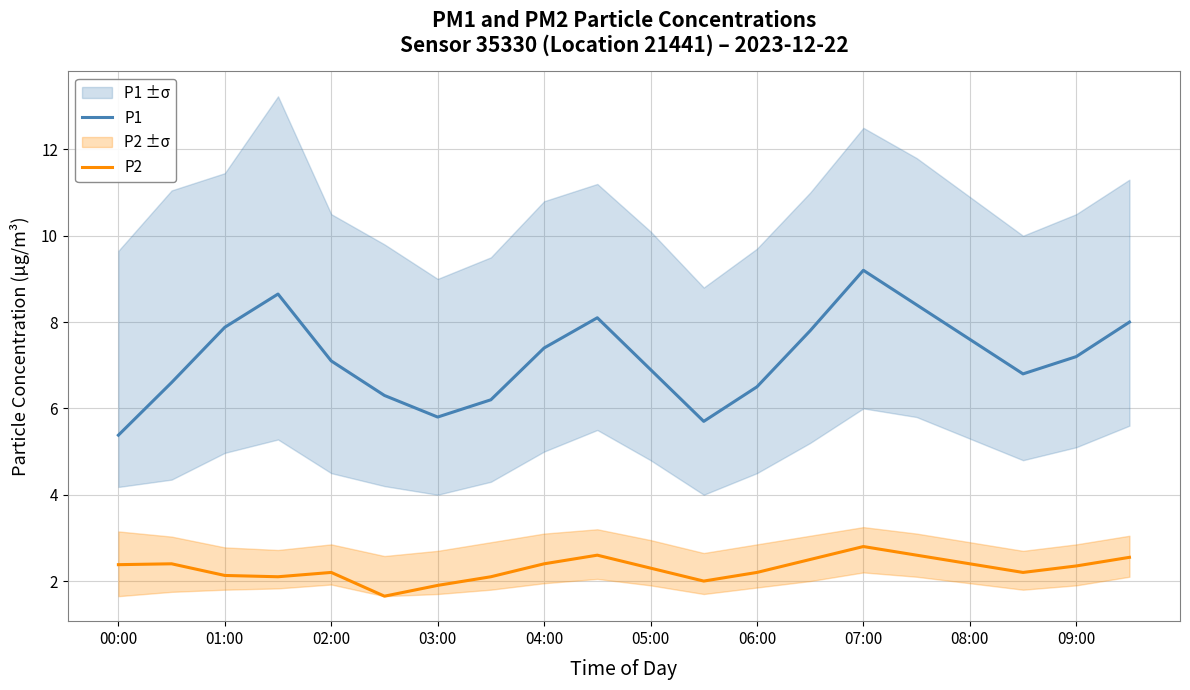

Which category has the lowest value in the P1 series?

00:00